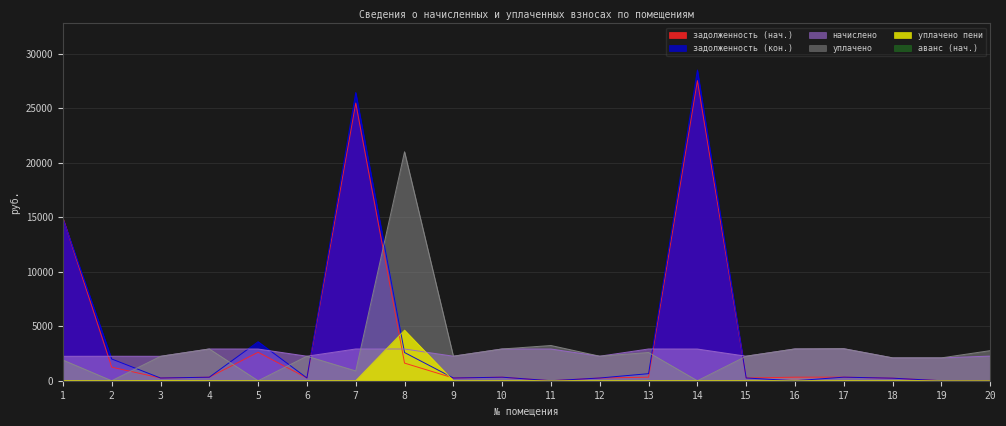

At which category does задолженность (кон.) reach its first local peak?

5